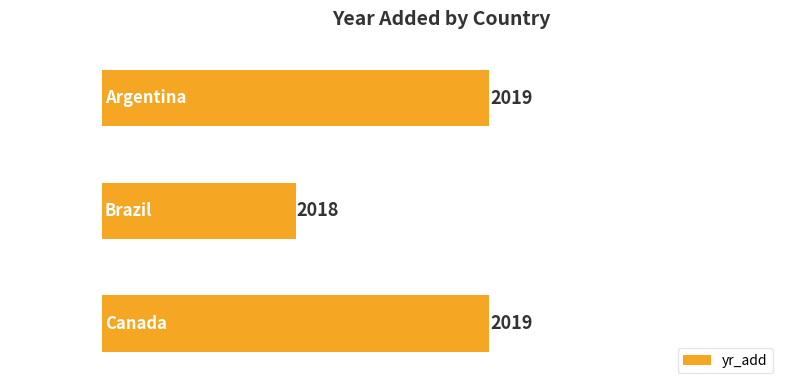

The chart shows a value of 2019 at Argentina. True or false?

True